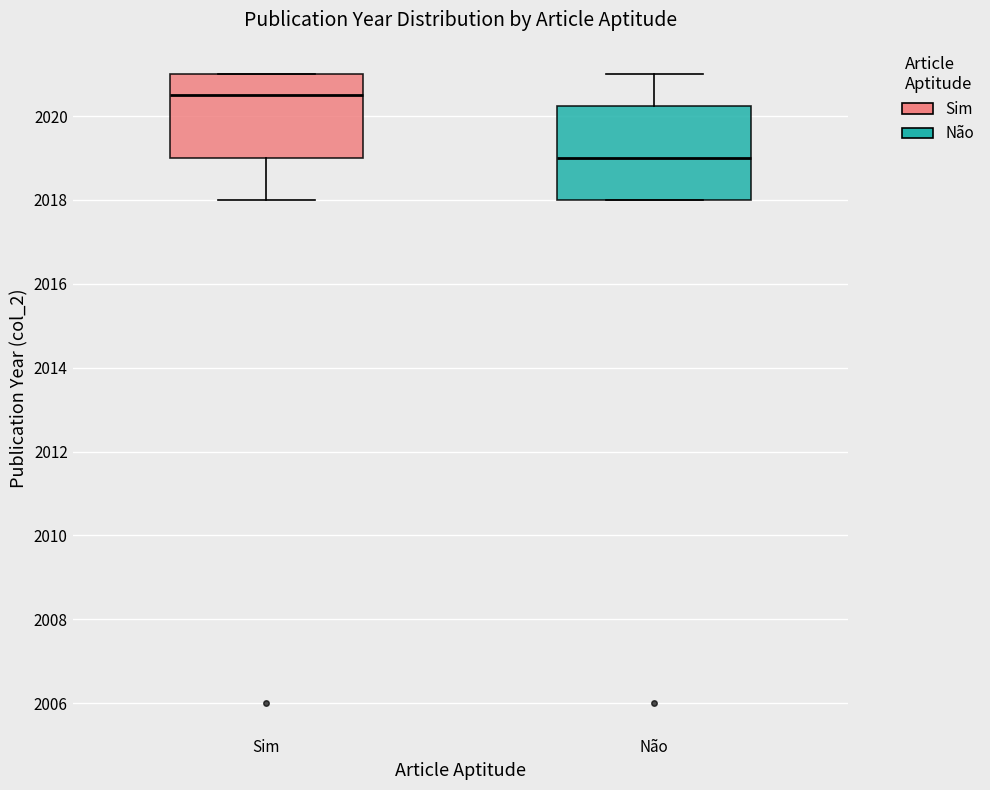

Which box is the tallest, from its lower edge to its upper edge?

Não